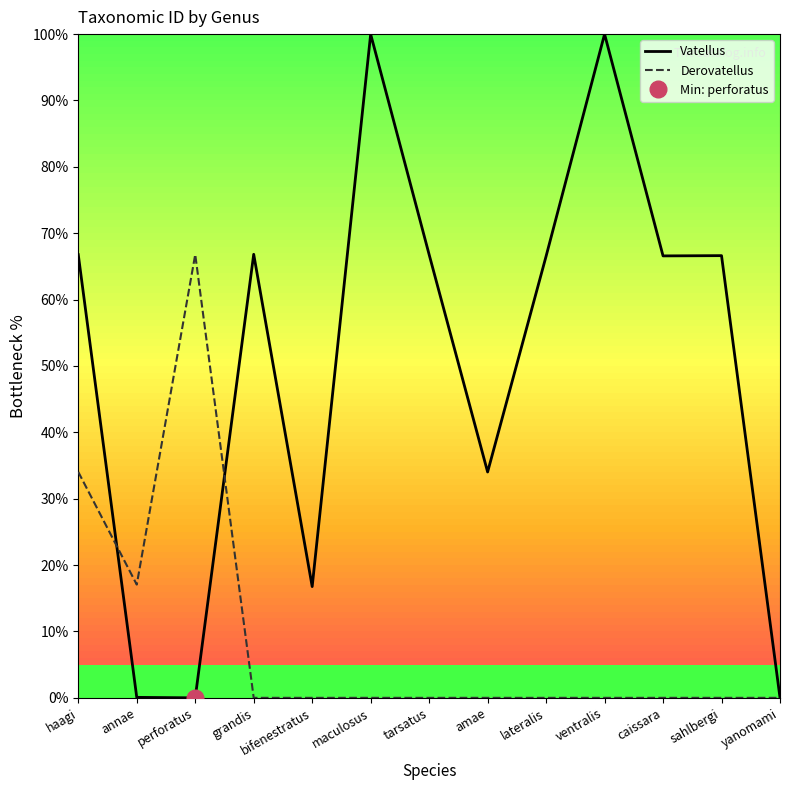

How many interior local valleys does the Vatellus series have?

4